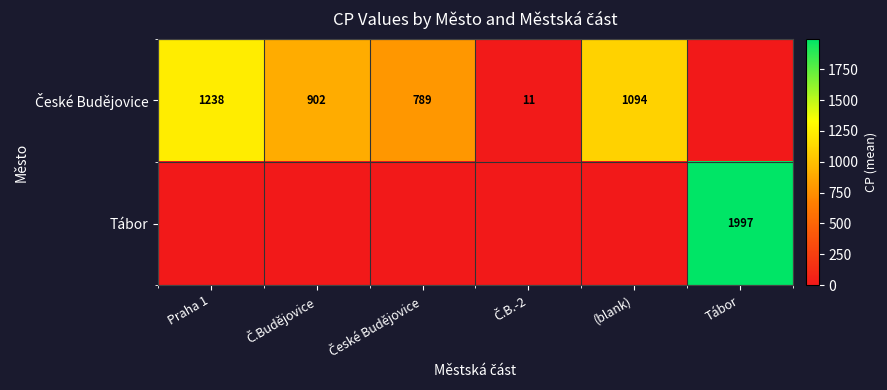

At which label is České Budějovice closest to 619?

České Budějovice